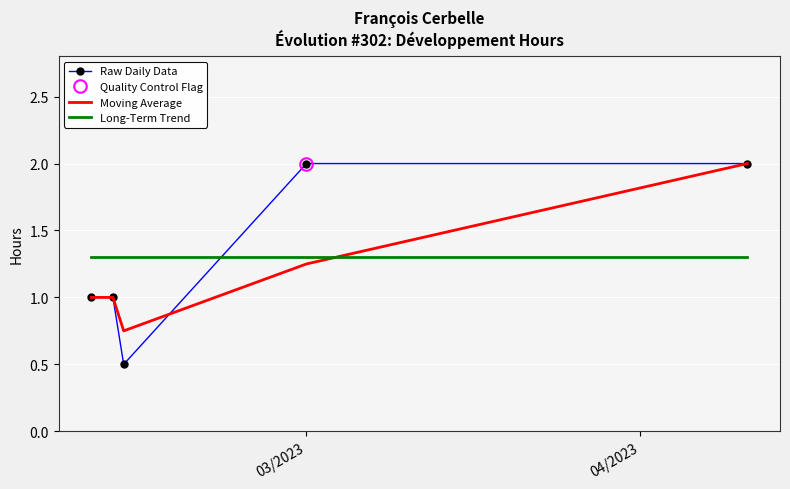

How many interior local valleys does the Moving Average series have?

1